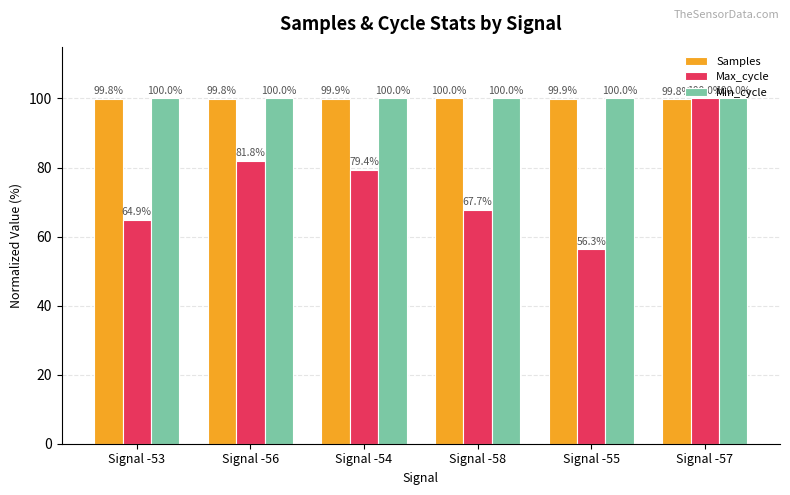

Which series has the largest total across all categories?

Min_cycle